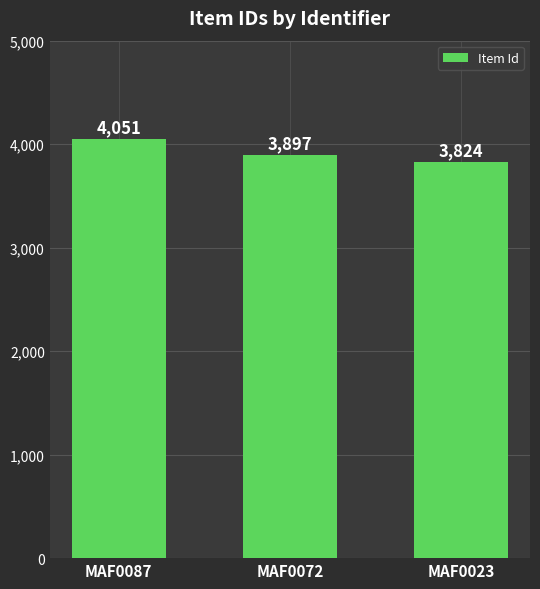

What is the maximum value shown in the chart?

4051